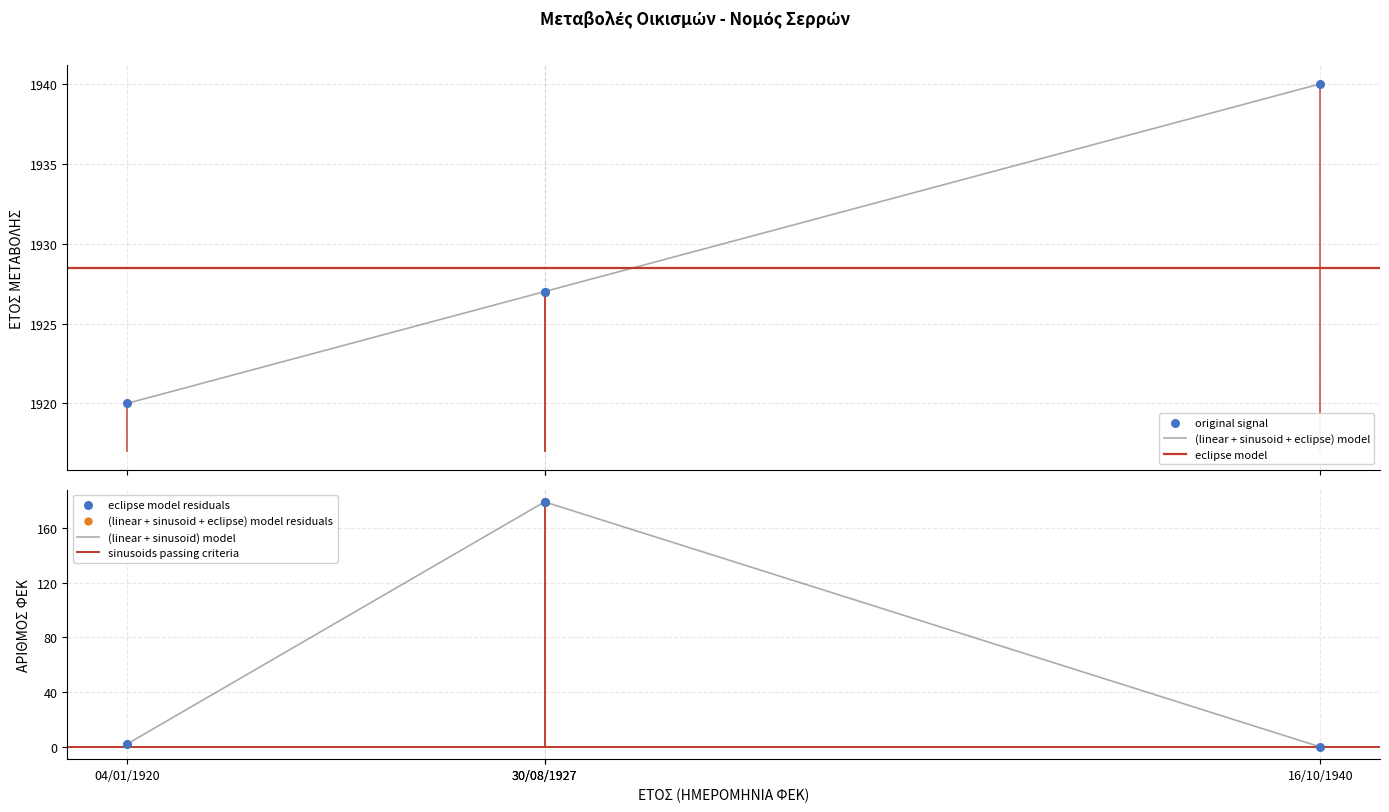

At which category is the sum across all series the highest?

30/08/1927